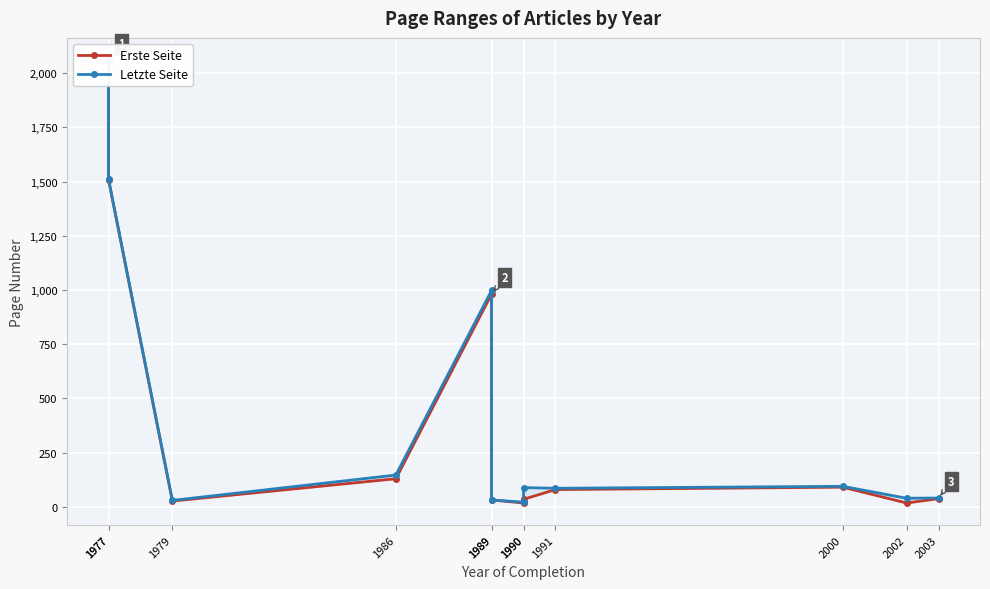

What is the approximate value of Letzte Seite at 1986, to the nearest 100?

100